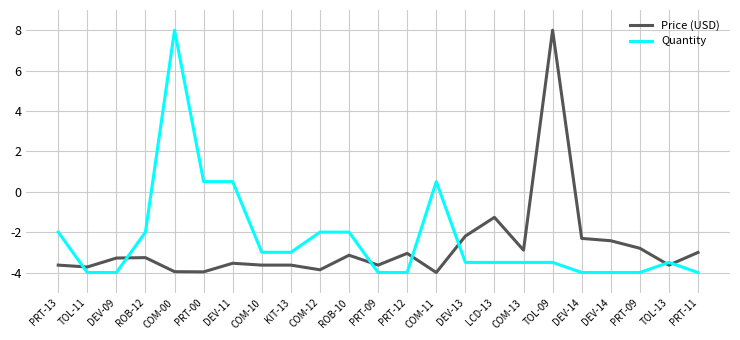

What is the label of the 18th point from the left?

TOL-09